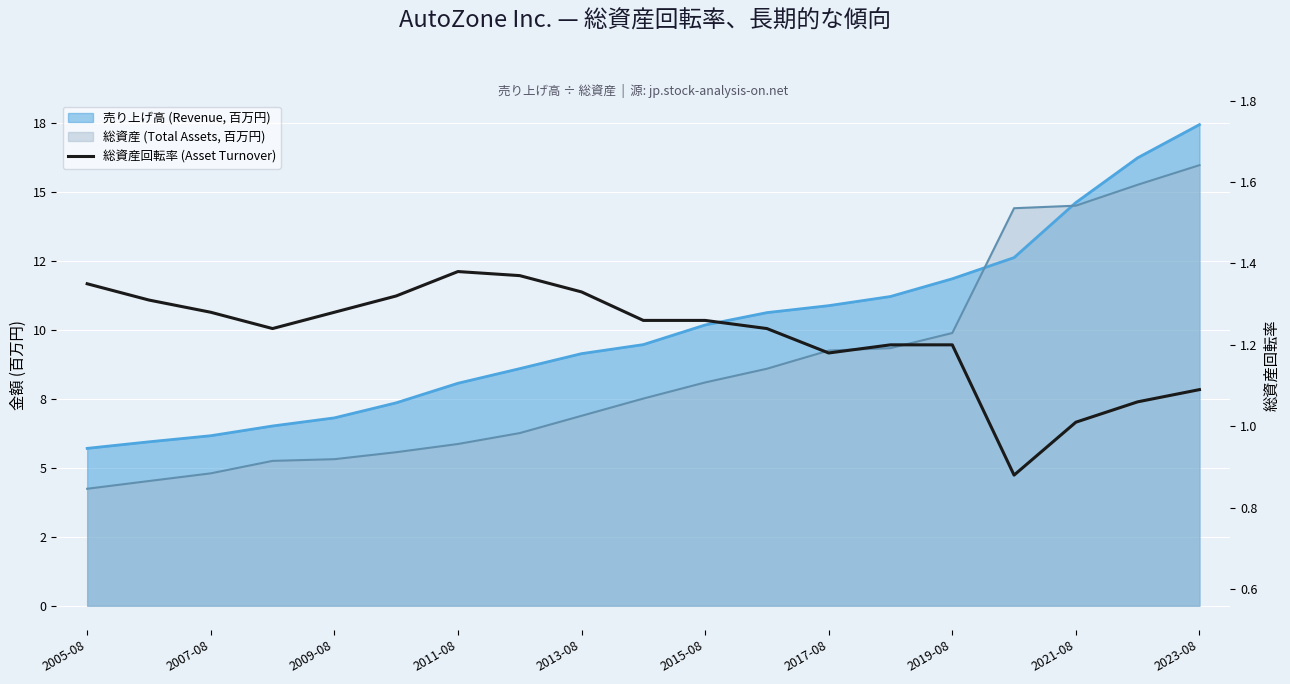

How many data points are less than 1?

1